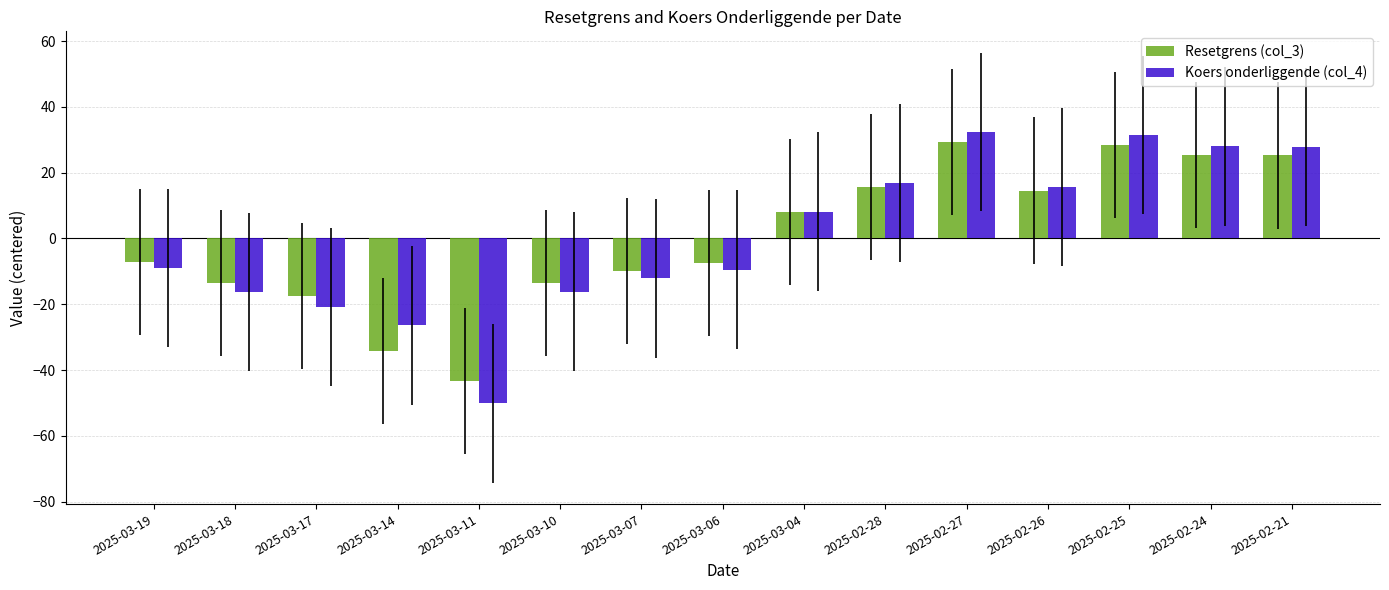

What is the label of the 6th bar from the left?

2025-03-10